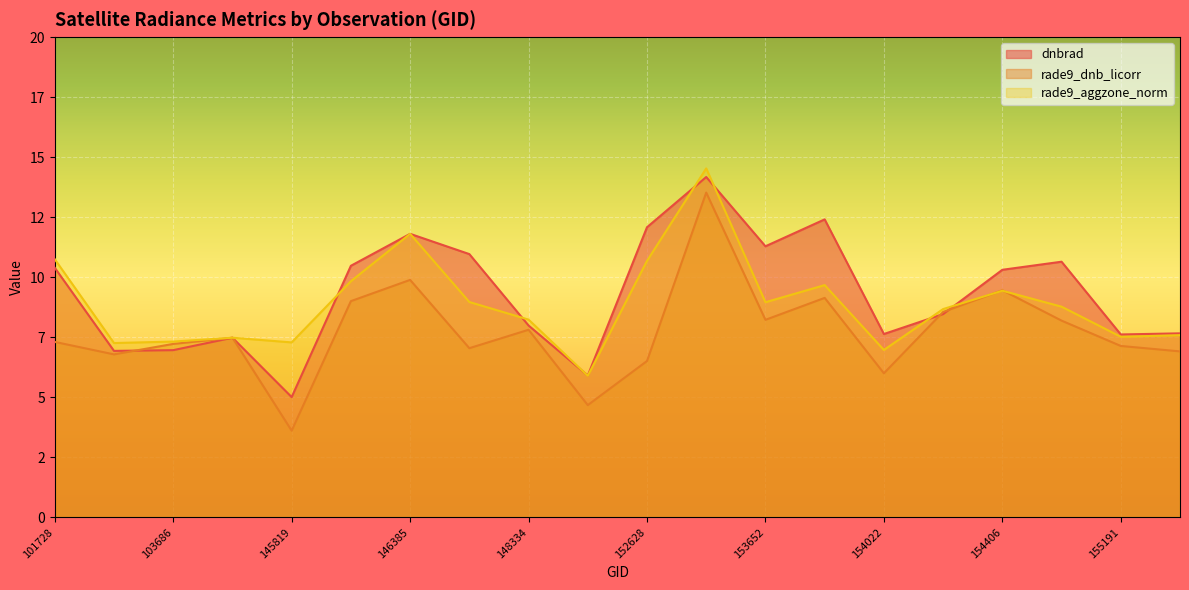

List the labels in order of rade9_aggzone_norm value, smallest first.

148741, 154022, 102352, 145819, 103686, 143237, 155191, 155557, 148334, 154213, 155011, 153652, 147913, 154406, 153840, 146194, 152628, 101728, 146385, 153371